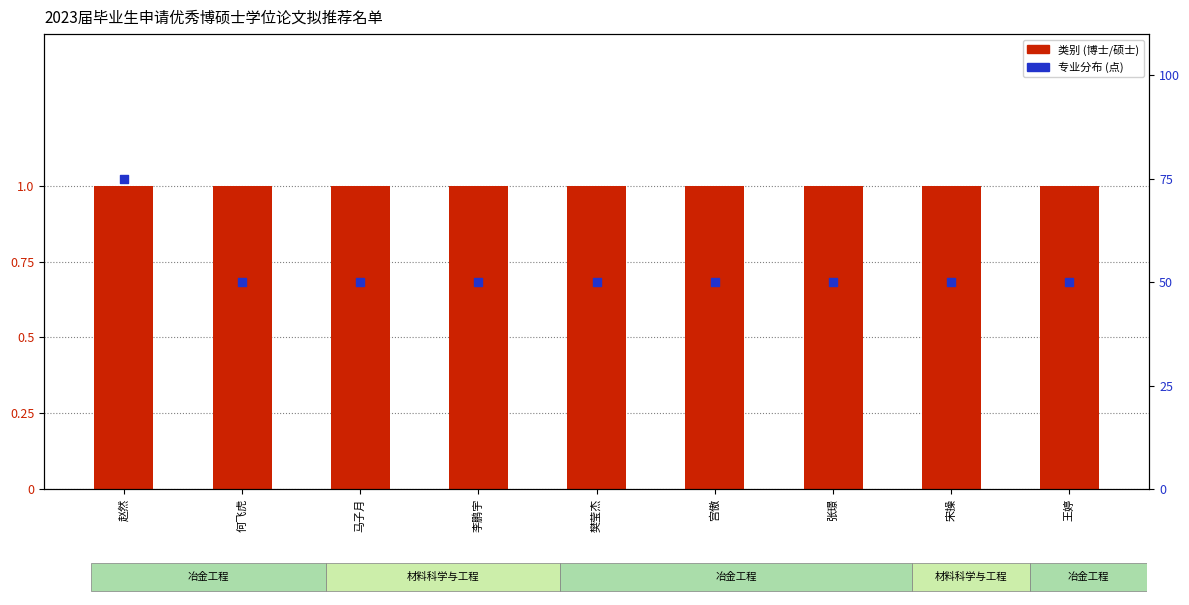

What is the total value across all series at 张璟?

51